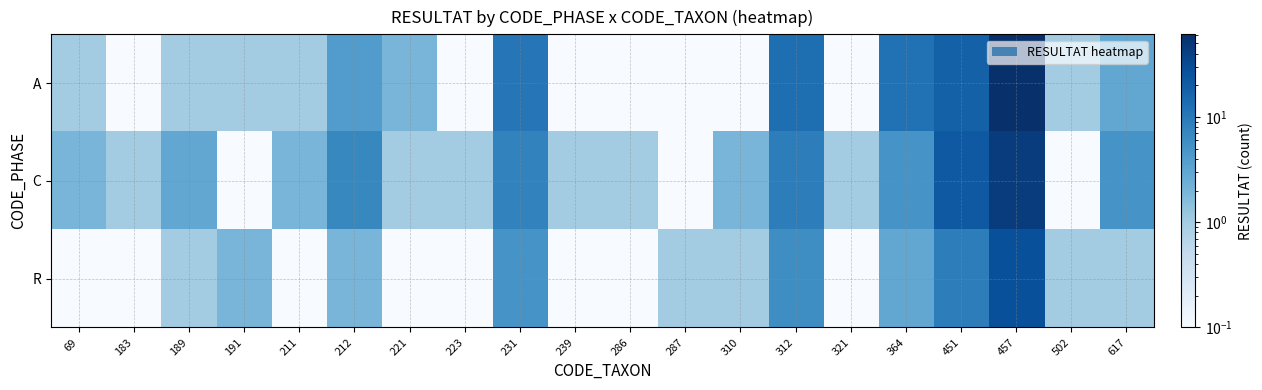

How many data points does each series have?

20